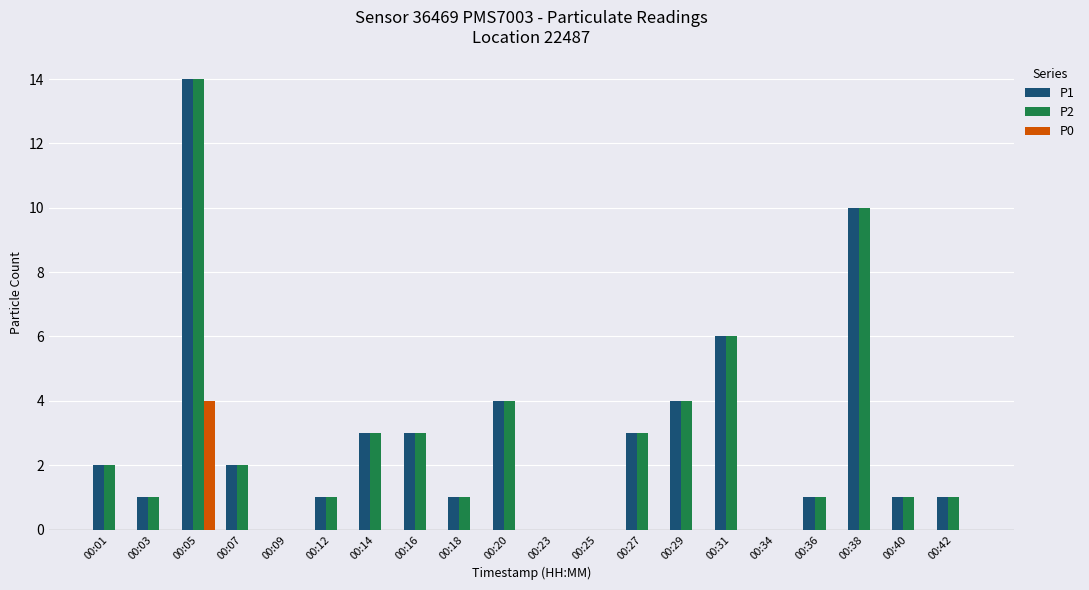

At which label is P2 closest to 7?

00:31